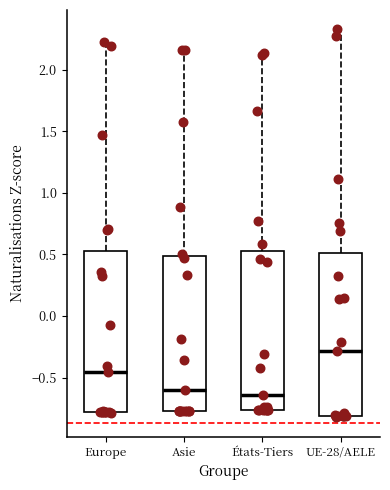

Reading left to right, transcribe this box plot: for each box, give where its median line is, the range the box spans, and where its two whiskers end, as read against the y-axis. The values are not printed on the chart, so give them approximately, as read against the axis.

Europe: median -0.45, box -0.80 to 0.55, whiskers -0.80 to 2.20
Asie: median -0.60, box -0.75 to 0.50, whiskers -0.75 to 2.15
États-Tiers: median -0.65, box -0.75 to 0.50, whiskers -0.75 to 2.15
UE-28/AELE: median -0.30, box -0.80 to 0.50, whiskers -0.80 to 2.35